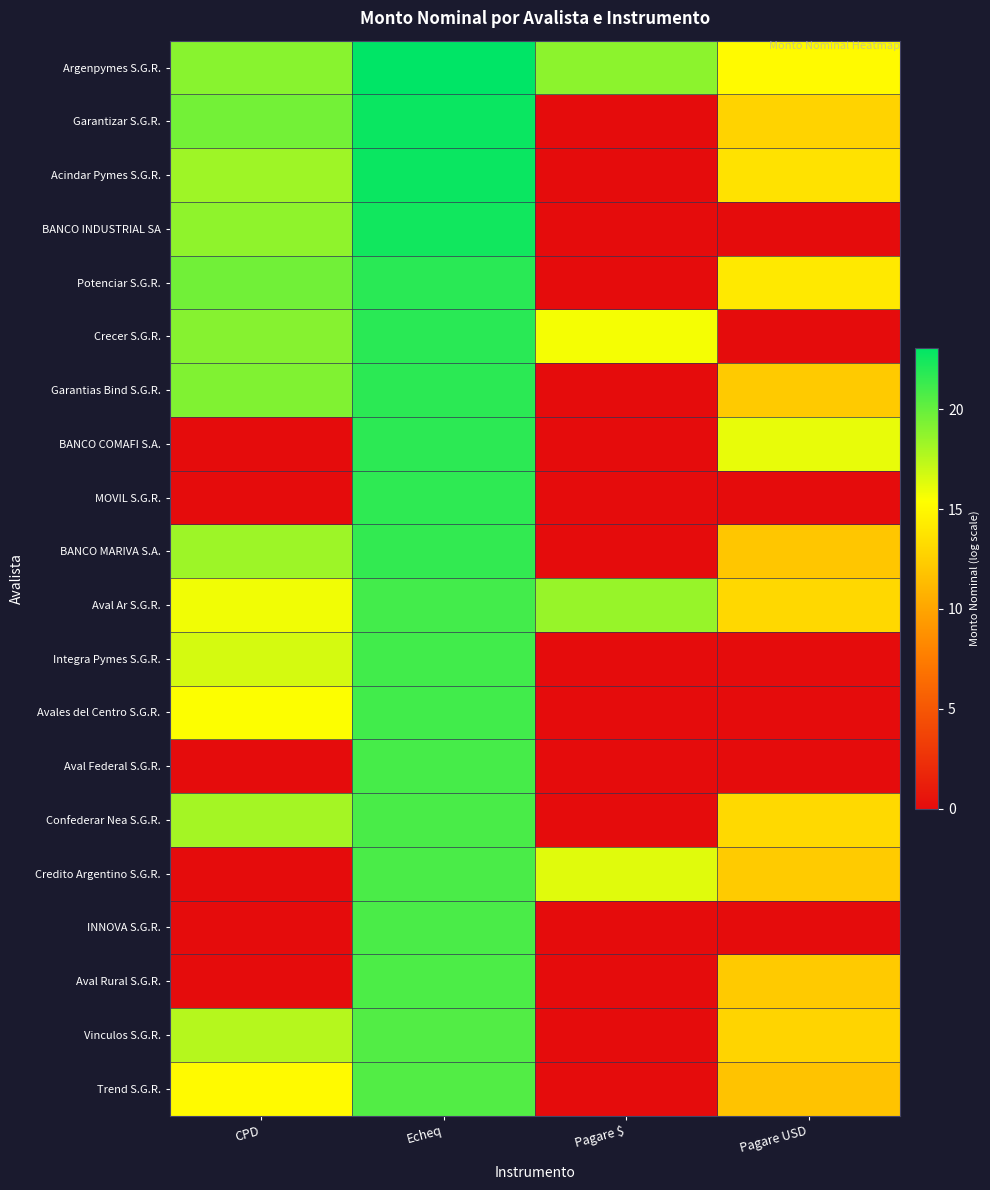

What is the spread (max minus min) of values at CPD?

19.6